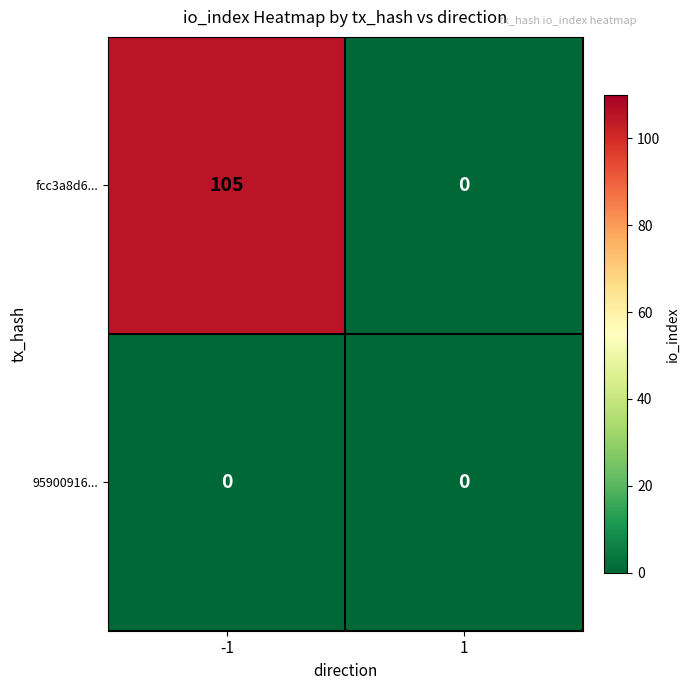

The value of fcc3a8d6... at 1 is 48. True or false?

False